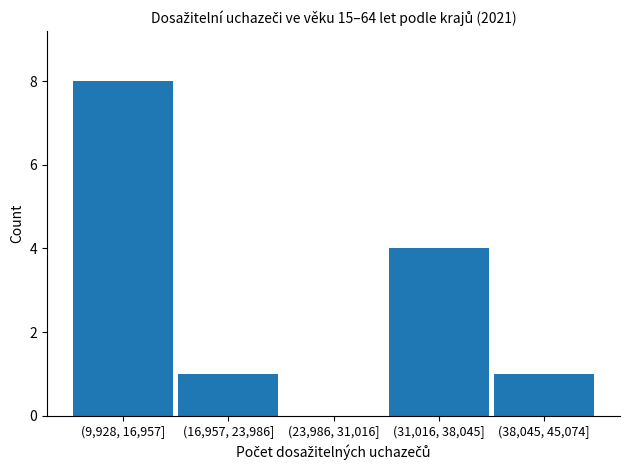

Reading left to right, extract all data points from this chart.

(9,928, 16,957]=8	(16,957, 23,986]=1	(23,986, 31,016]=0	(31,016, 38,045]=4	(38,045, 45,074]=1